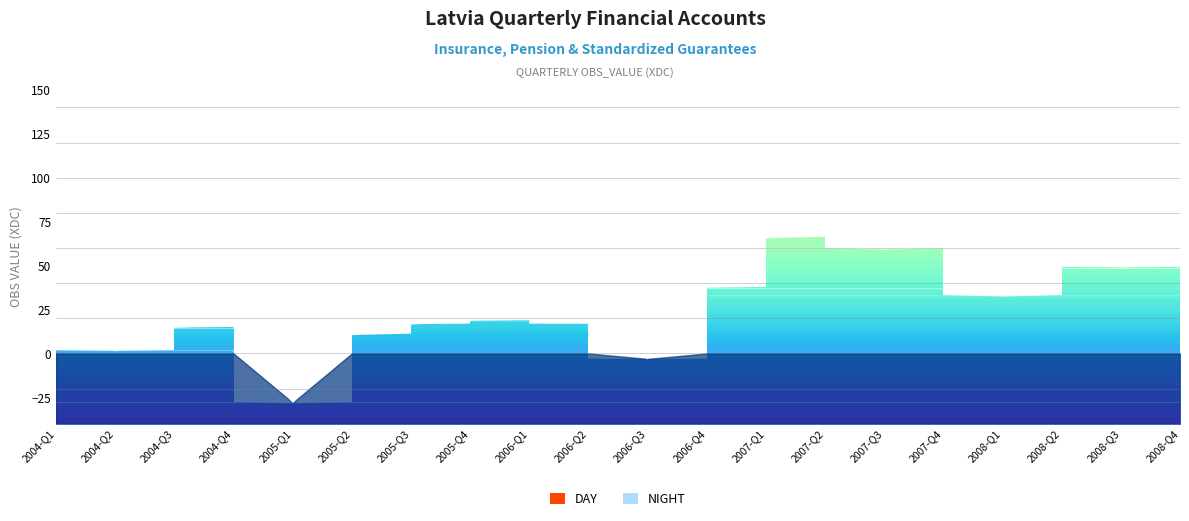

What is the average value?

36.0